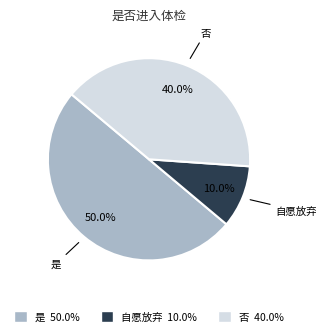

What is the largest slice in the pie chart?

是